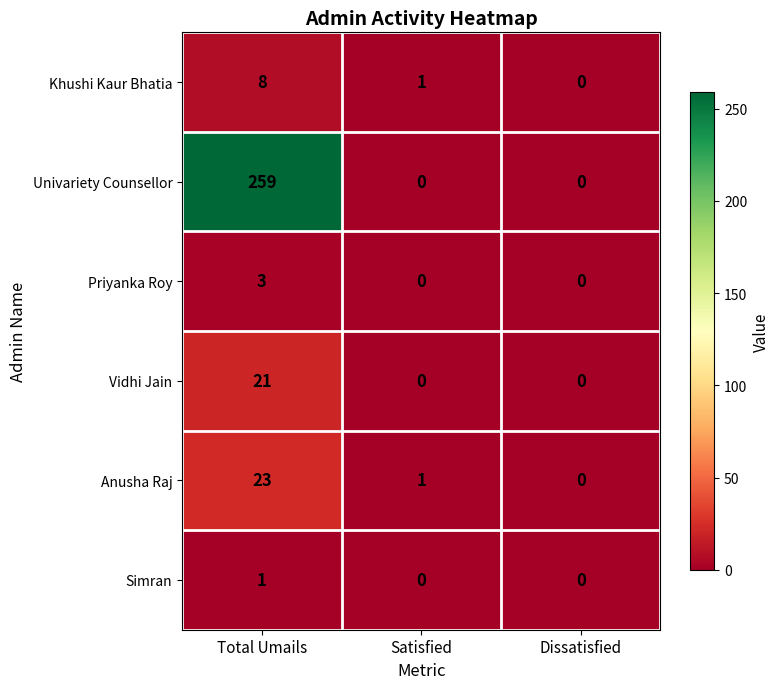

What is the sum of all Anusha Raj values?

24